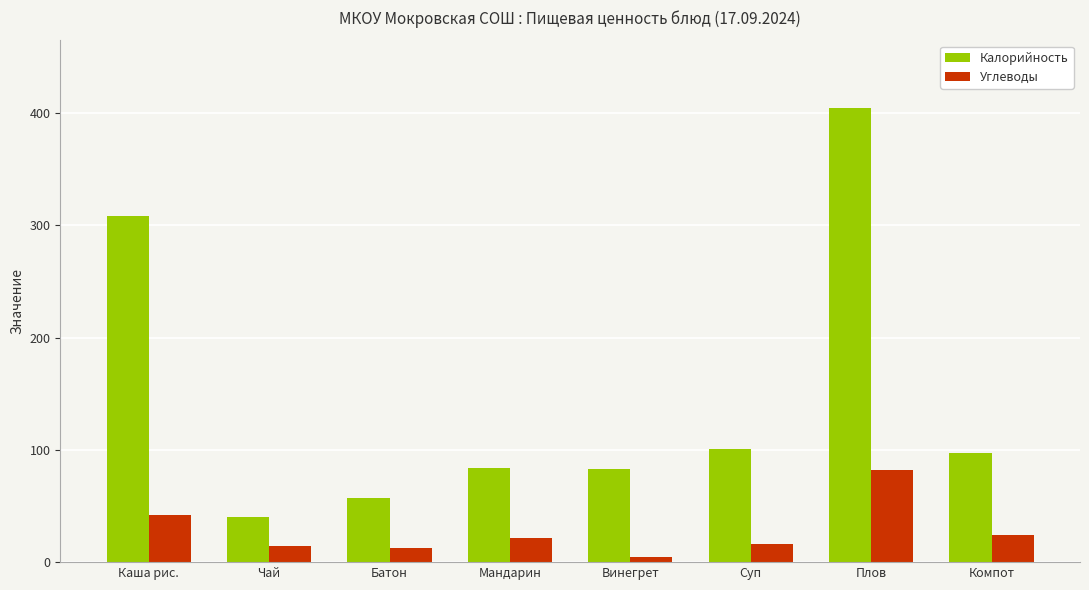

How many data points in Калорийность are less than 97?

4